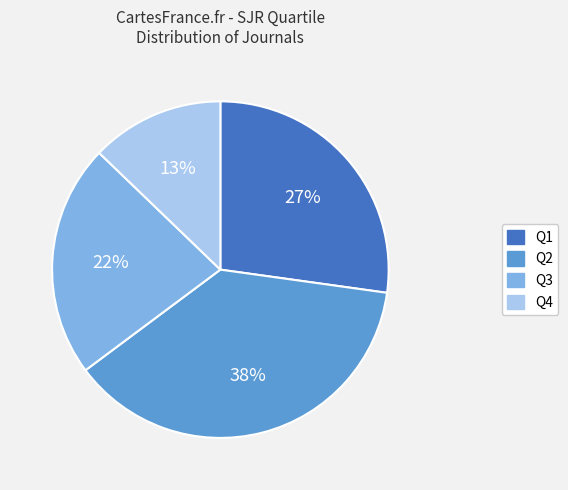

To the nearest percent, what is the average slice percentage?

25%